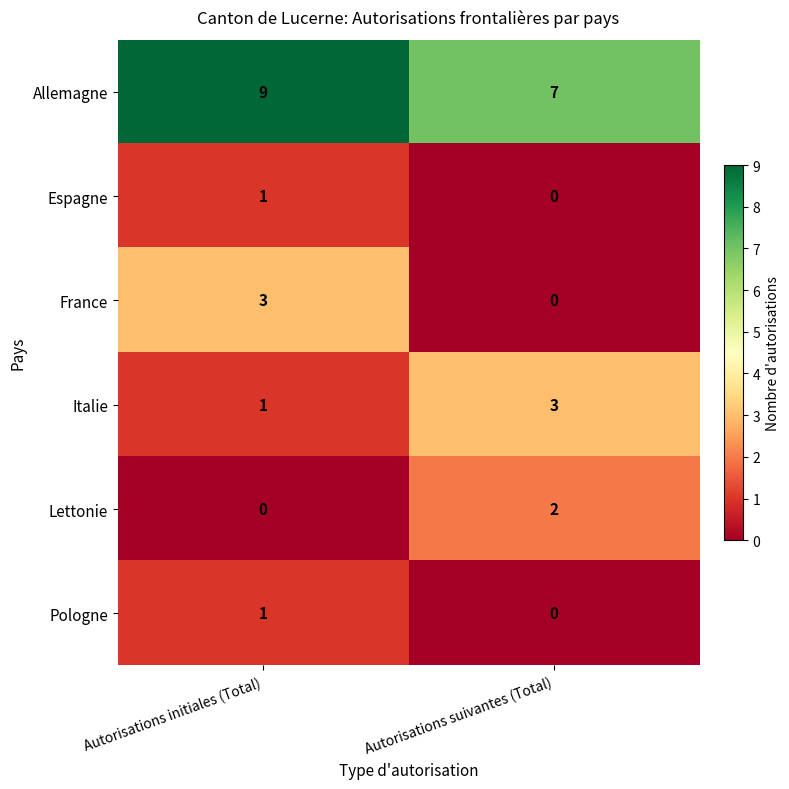

At which category is the sum across all series the highest?

Autorisations initiales (Total)